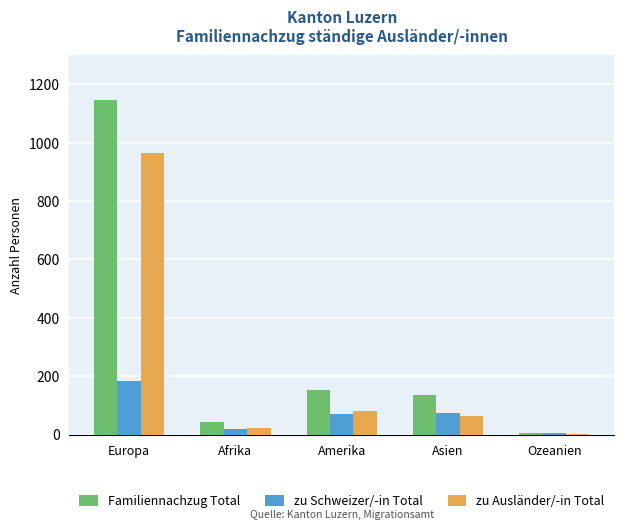

What is the approximate value of zu Schweizer/-in Total at Europa, to the nearest 5?

180